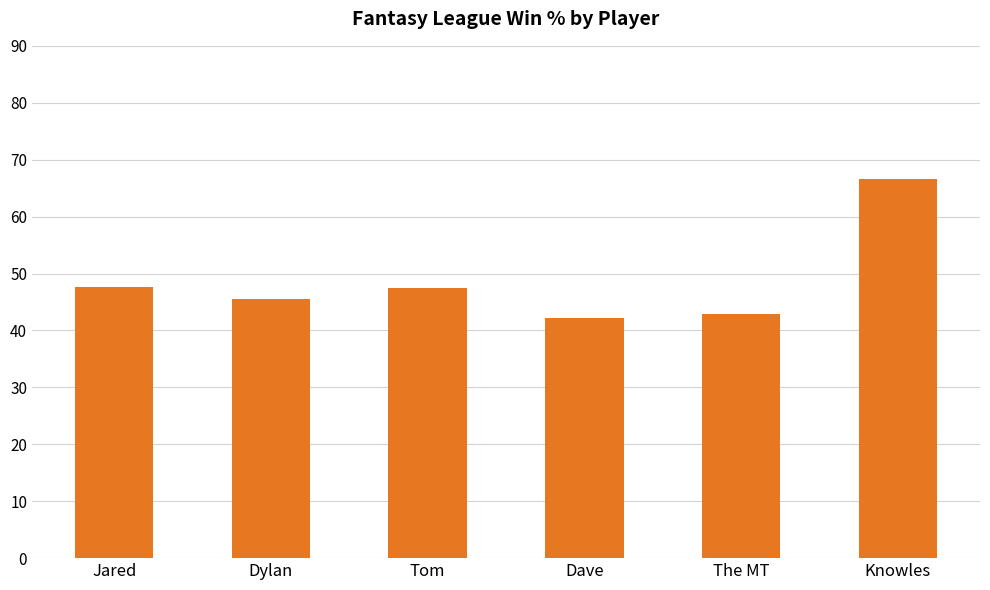

What is the difference between the values at Dave and Tom?

5.3